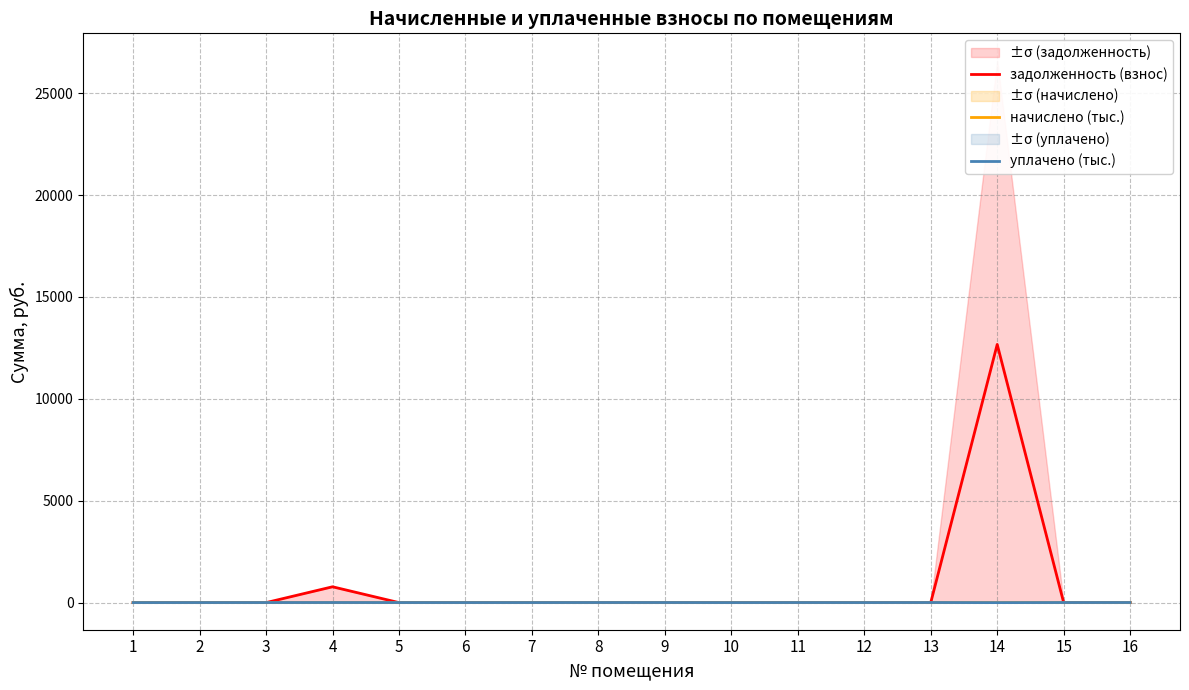

Is the value of начислено (тыс.) at 13 greater than the value of задолженность (взнос) at 15?

Yes